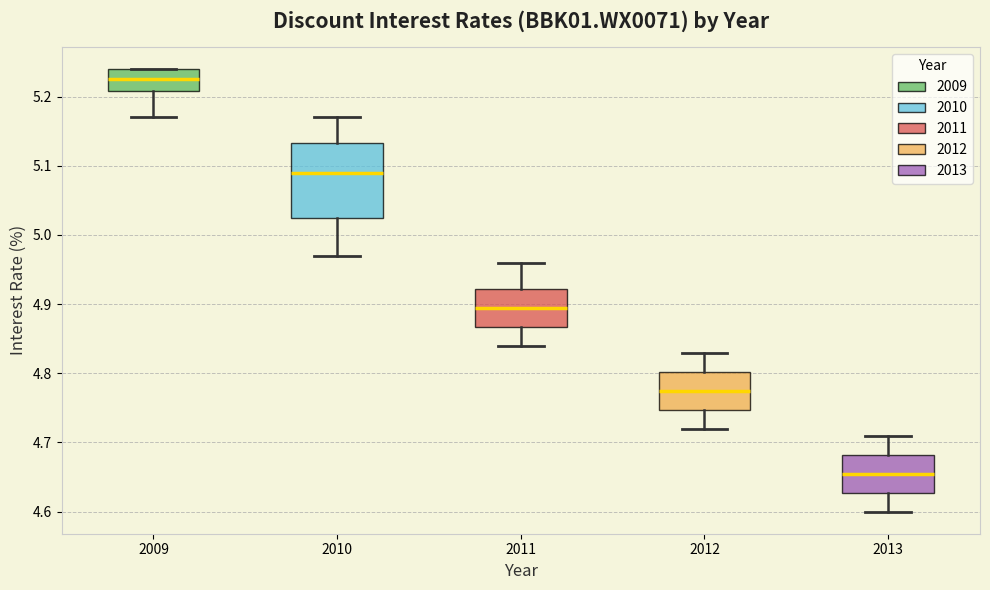

Reading left to right, read every box against the y-axis: the position of its median line, the range the box covers, and the ends of its whiskers. The values are not printed on the chart, so give them approximately, as read against the axis.

2009: median 5.23, box 5.21 to 5.24, whiskers 5.17 to 5.24
2010: median 5.09, box 5.03 to 5.13, whiskers 4.97 to 5.17
2011: median 4.90, box 4.87 to 4.92, whiskers 4.84 to 4.96
2012: median 4.78, box 4.75 to 4.80, whiskers 4.72 to 4.83
2013: median 4.66, box 4.63 to 4.68, whiskers 4.60 to 4.71